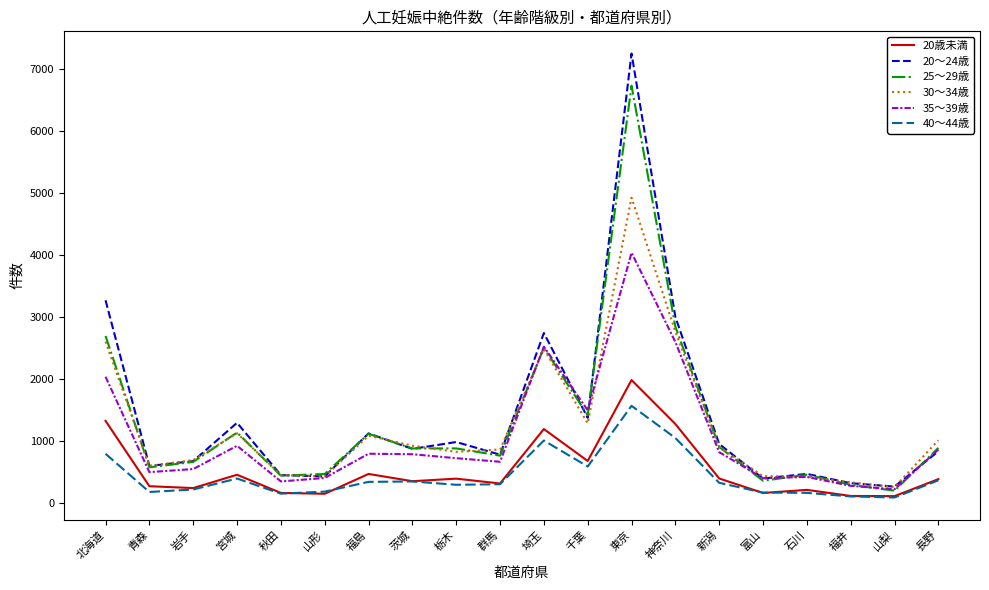

What is the total value across all series at 青森?

2696